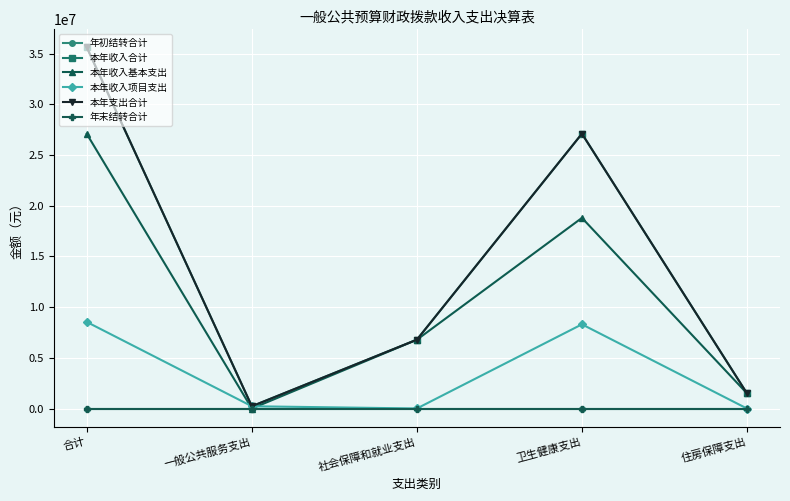

Does the chart have visible grid lines?

Yes